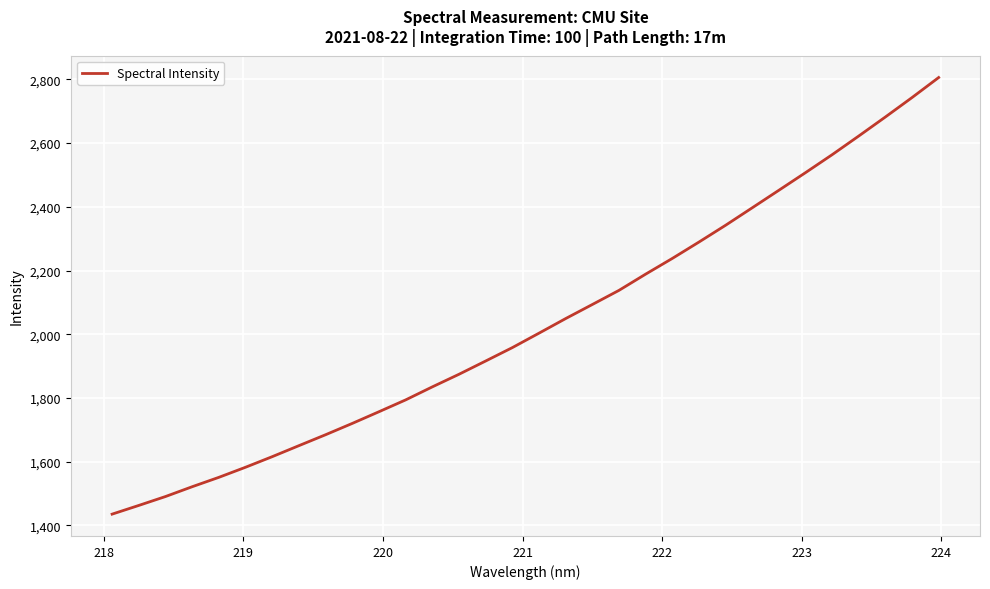

How many values exceed 2003?

16